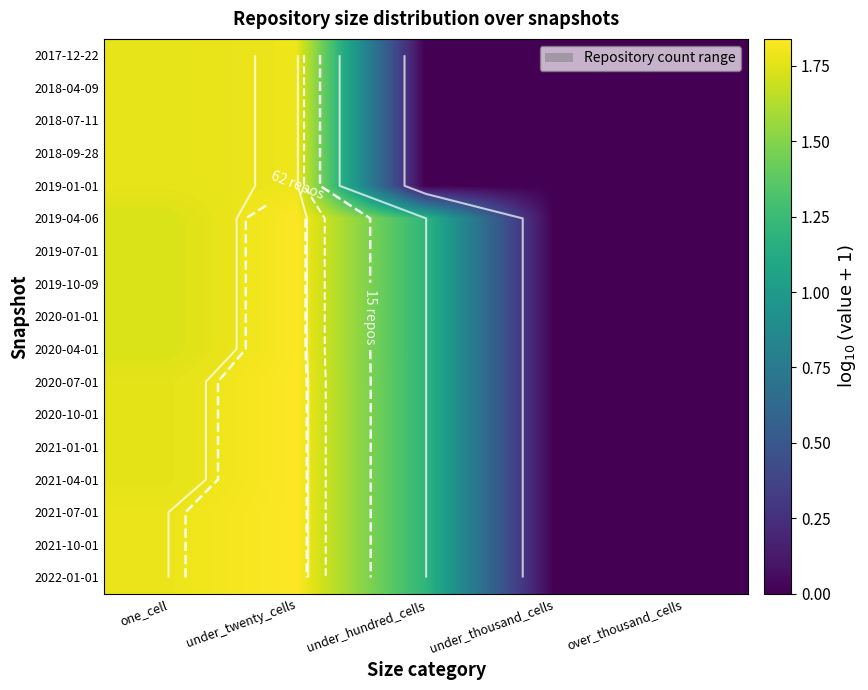

List the series in order of their peak value, highest first.

2020-07-01, 2020-10-01, 2021-01-01, 2021-04-01, 2021-07-01, 2021-10-01, 2022-01-01, 2019-04-06, 2019-07-01, 2019-10-09, 2020-01-01, 2020-04-01, 2017-12-22, 2018-04-09, 2018-07-11, 2018-09-28, 2019-01-01